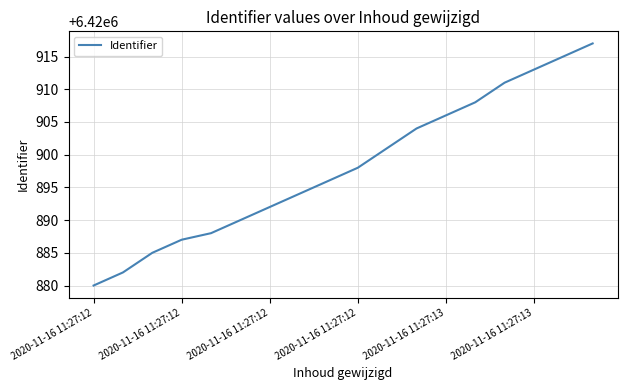

What is the maximum value shown in the chart?

6420917